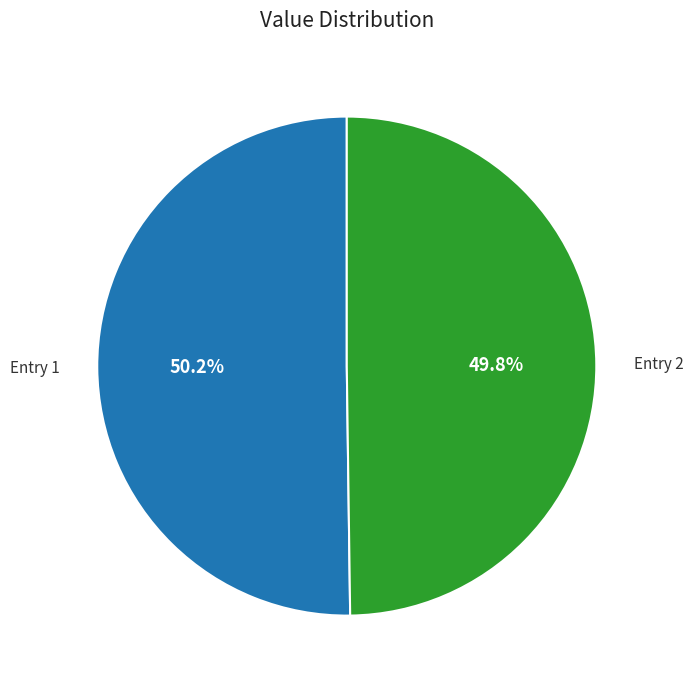

Approximately how many times larger is the value at Entry 1 compared to Entry 2?

1.0